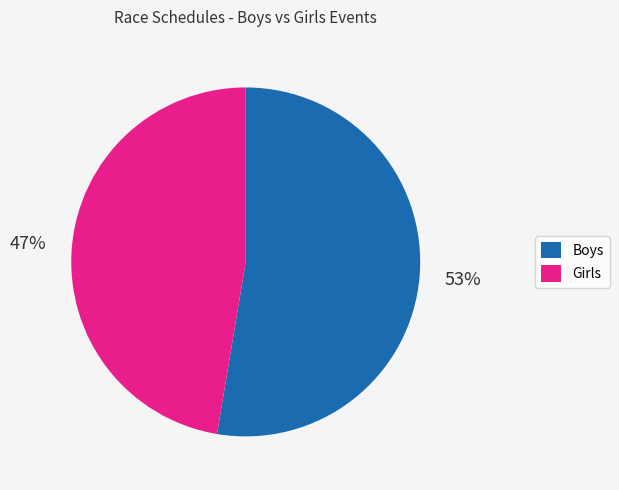

What percentage is the Girls slice, to the nearest percent?

47%